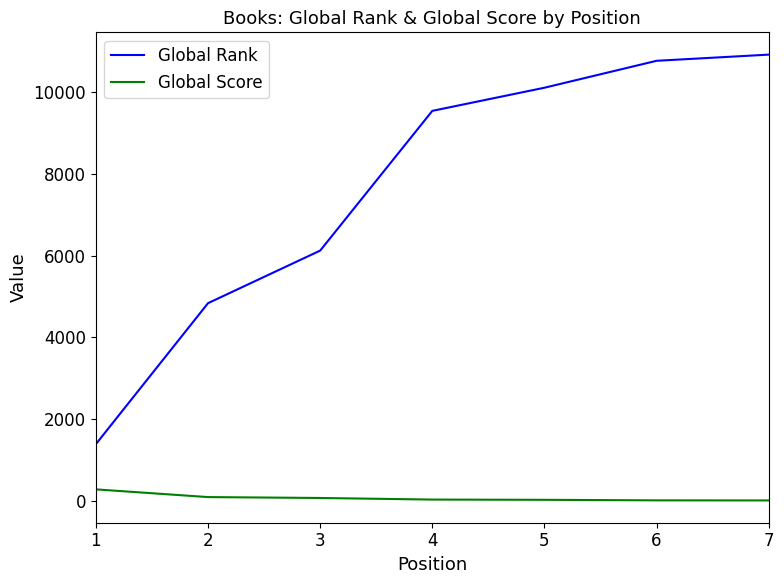

Which label corresponds to the largest value in the chart?

7